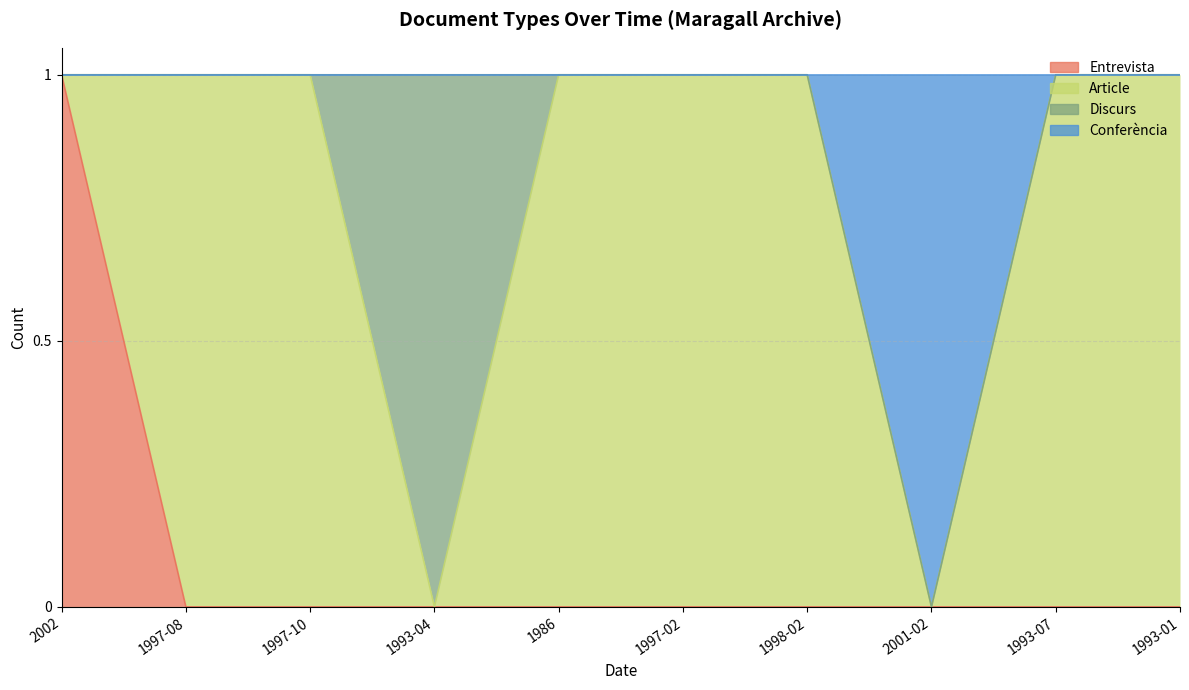

At which category does the chart reach its minimum across all series?

1997-08